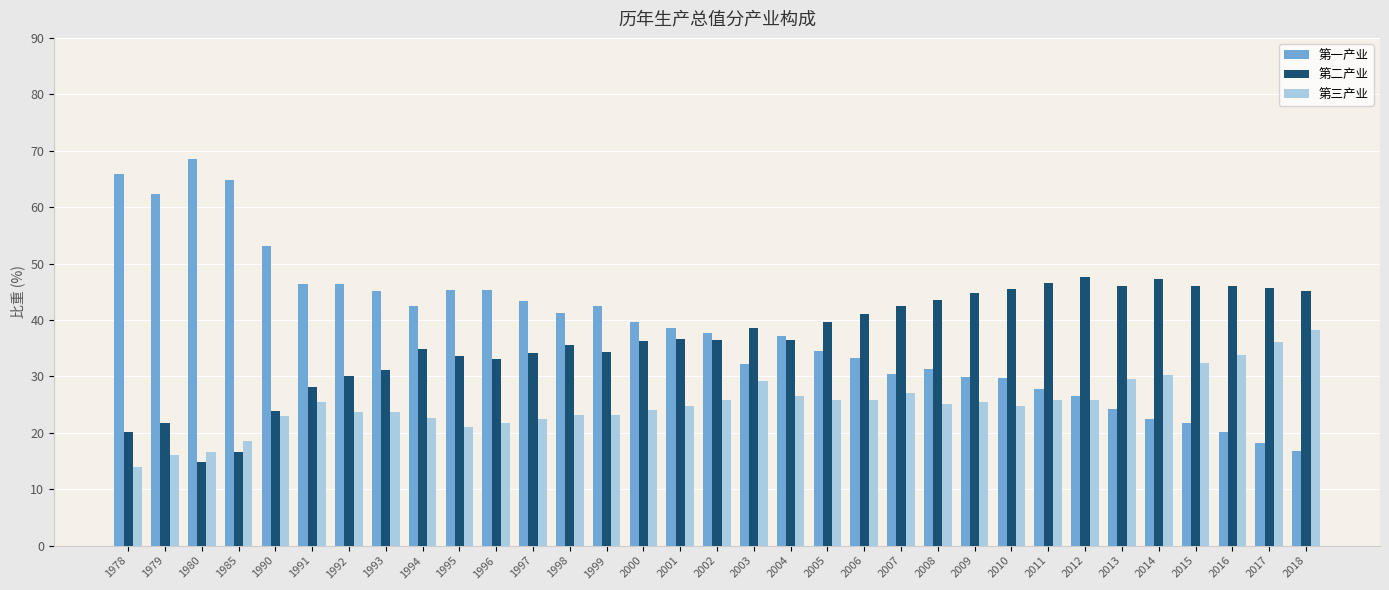

What is the average value of the 第二产业 series?

36.5